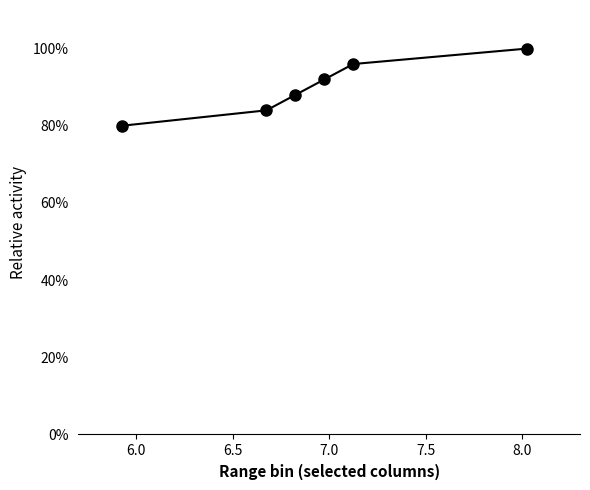

What is the difference between the maximum and minimum values?

0.2